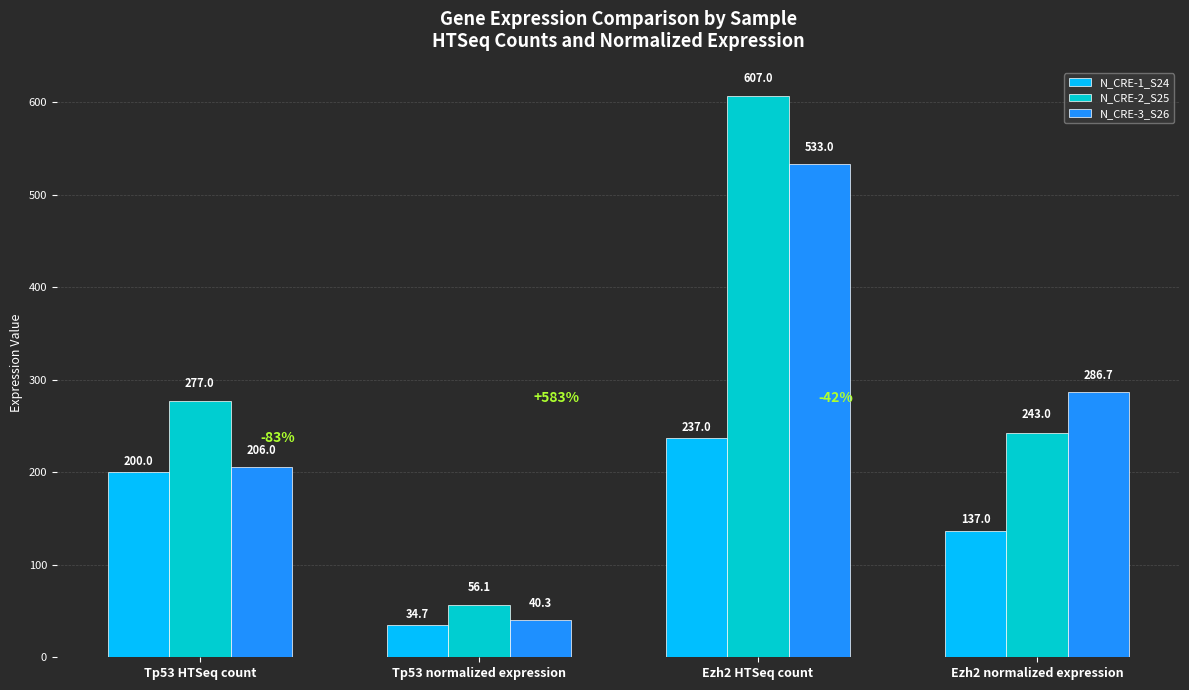

Where is N_CRE-1_S24 nearest to the value 135?

Ezh2 normalized expression